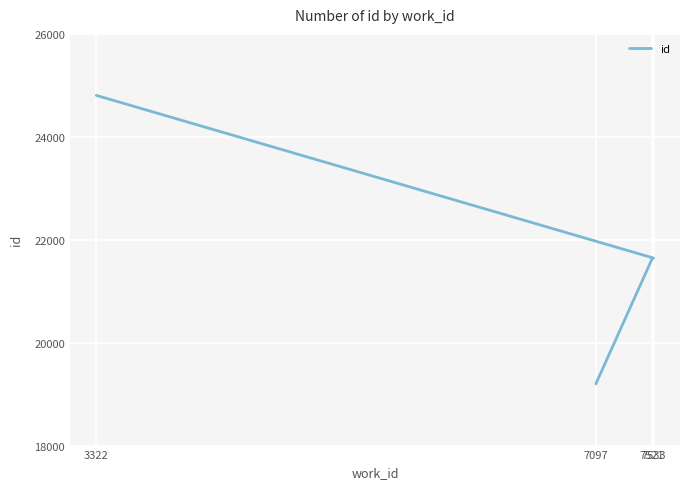

True or false: there are more than 0 points higher than both neighbors.

False